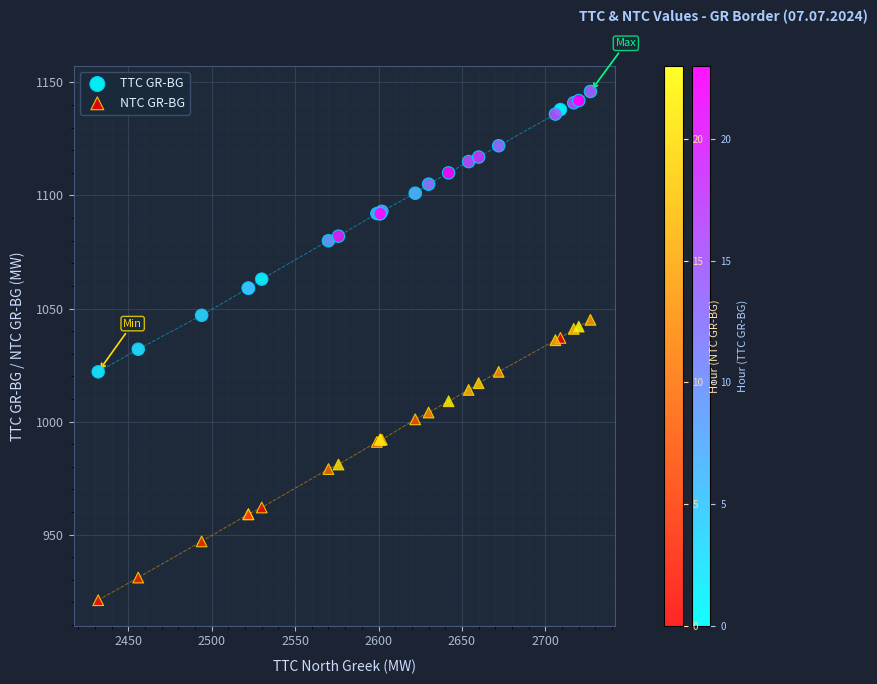

Which series contains the highest Y value?

TTC GR-BG